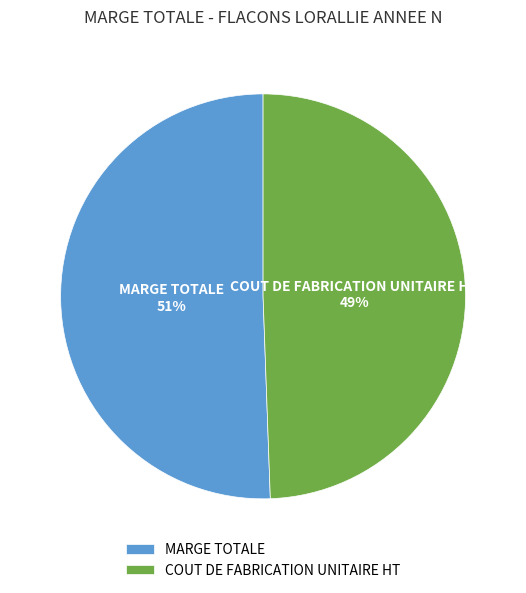

Is there any slice that represents more than half of the pie?

Yes